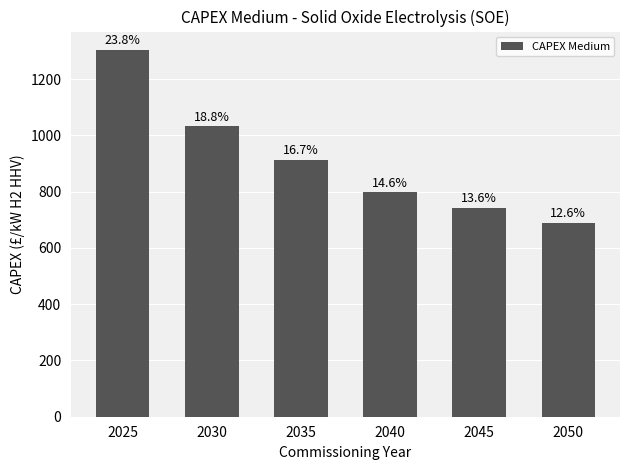

List the labels in order of value, largest first.

2025, 2030, 2035, 2040, 2045, 2050